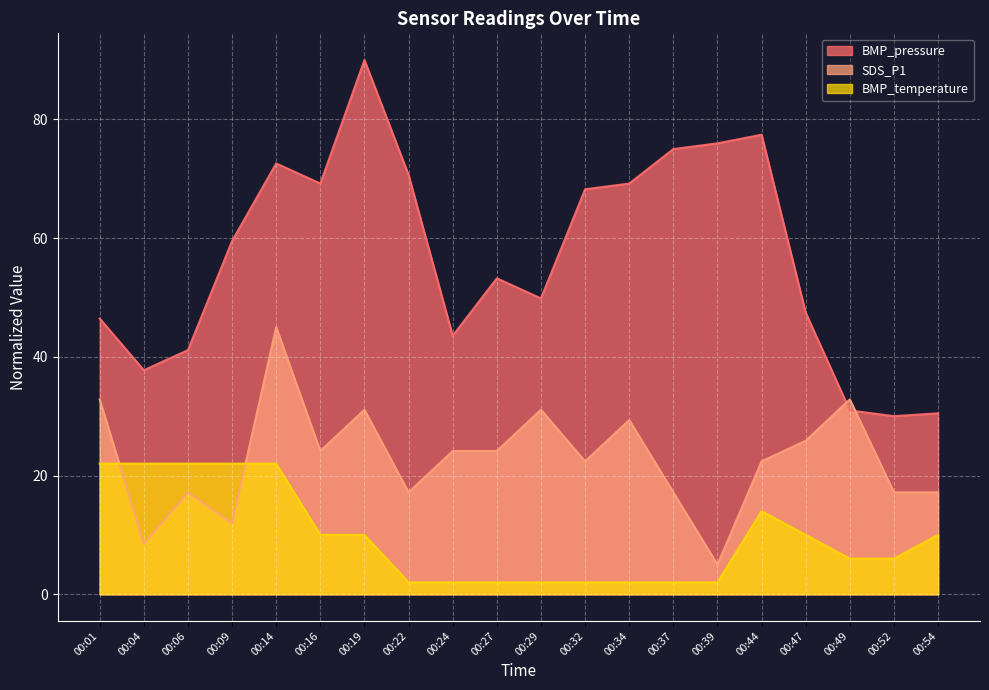

What is the minimum value shown in the chart?

2.0